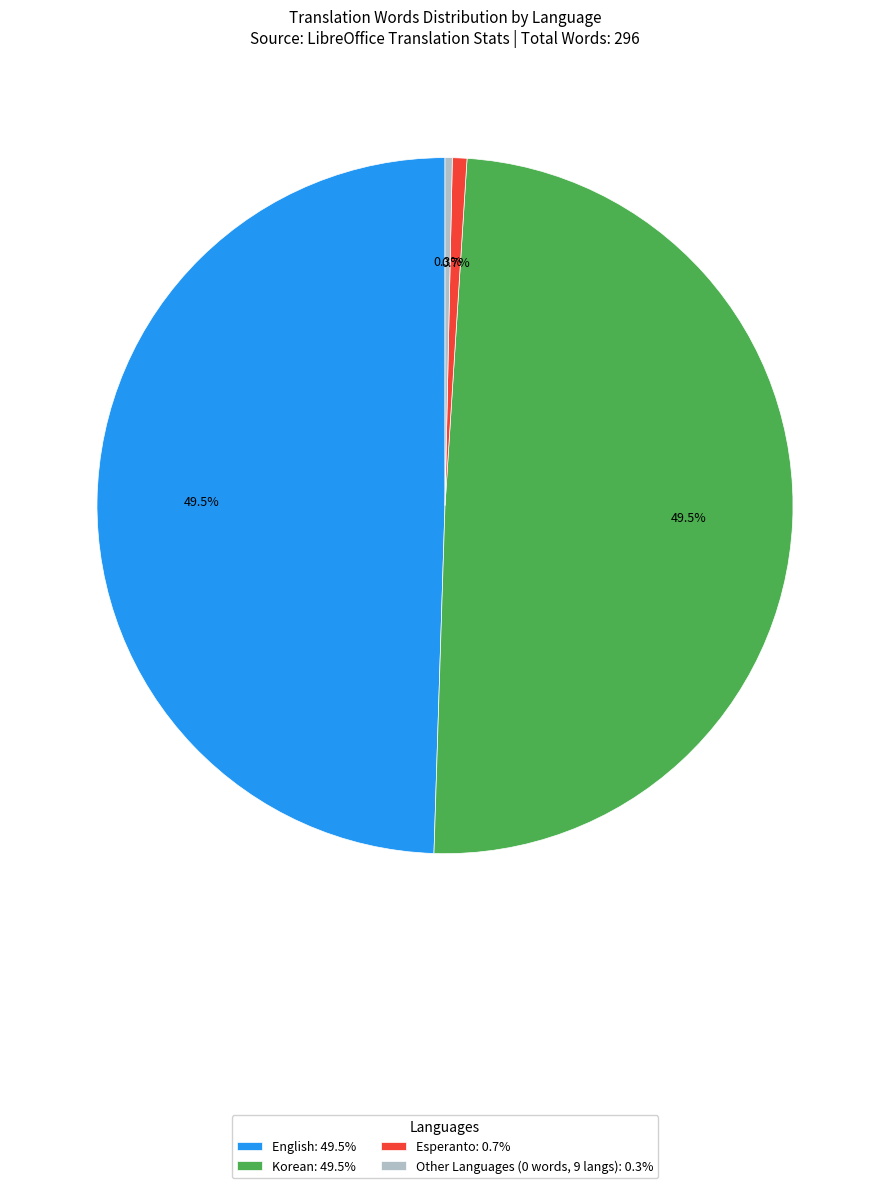

Does English: 49.5% represent more than half of the total?

No